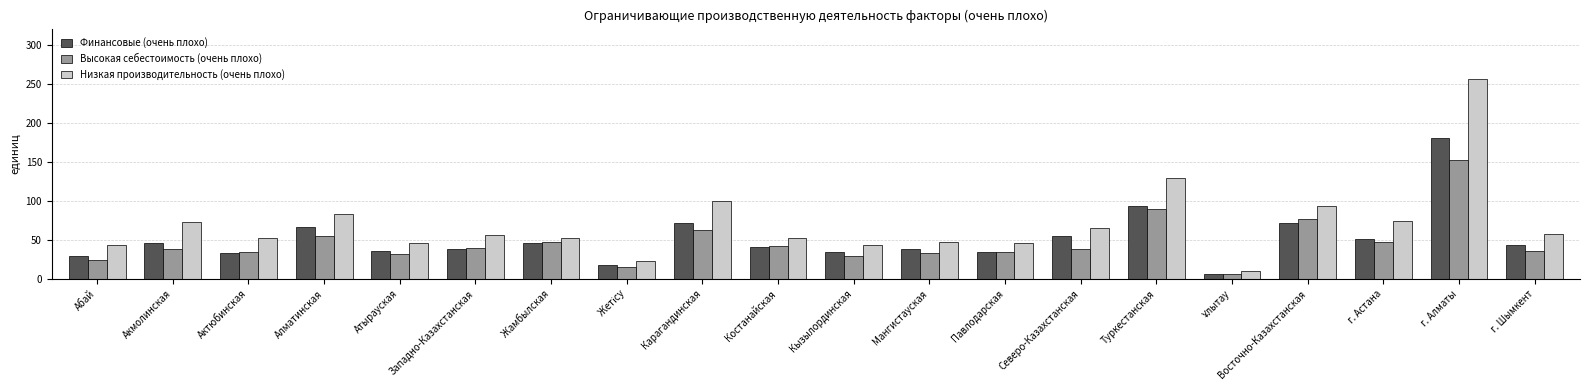

What is the total value across all series at Северо-Казахстанская?

159